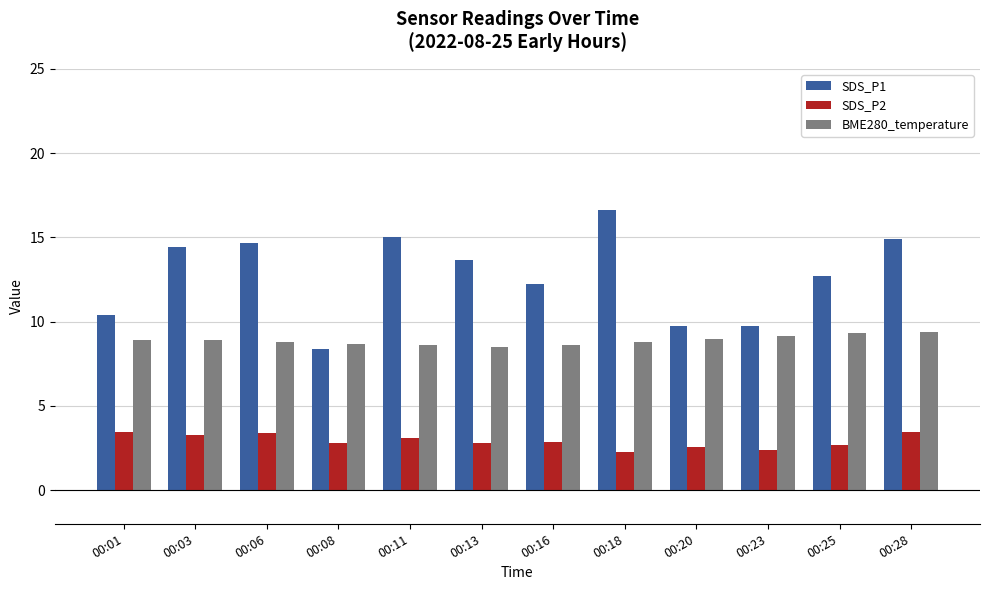

Between 00:08 and 00:11, which series saw the biggest shift?

SDS_P1